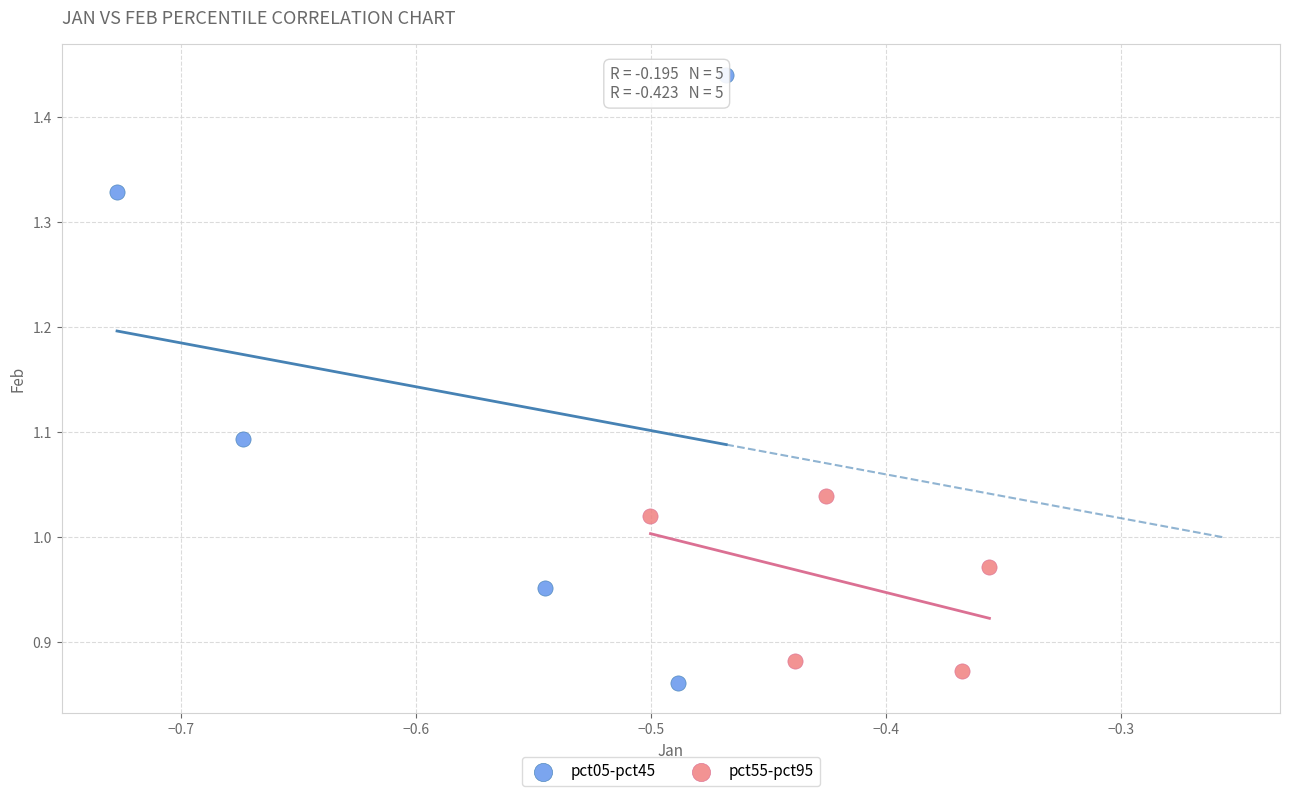

Which series reaches the maximum Y coordinate?

pct05-pct45